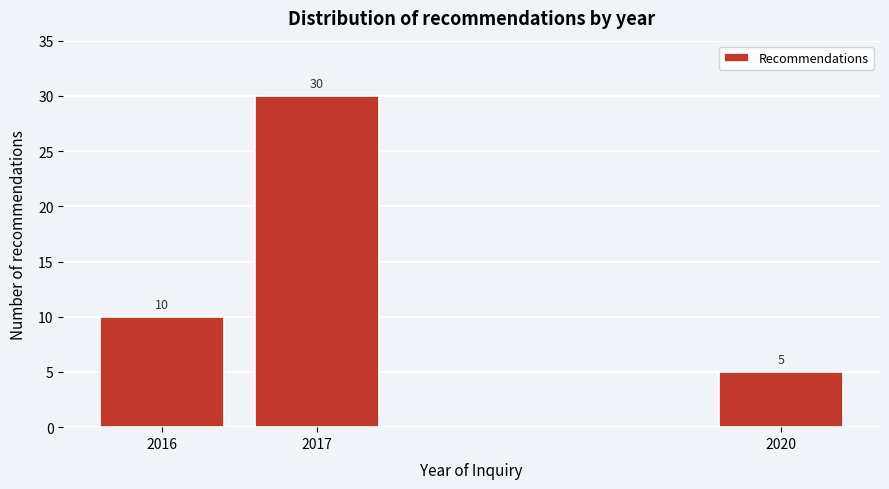

Reading left to right, extract all data points from this chart.

10	30	5